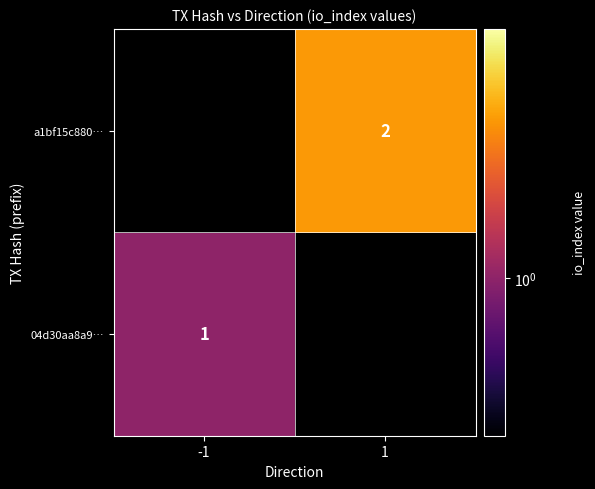

The value of a1bf15c880… at 1 is 3.1. True or false?

False